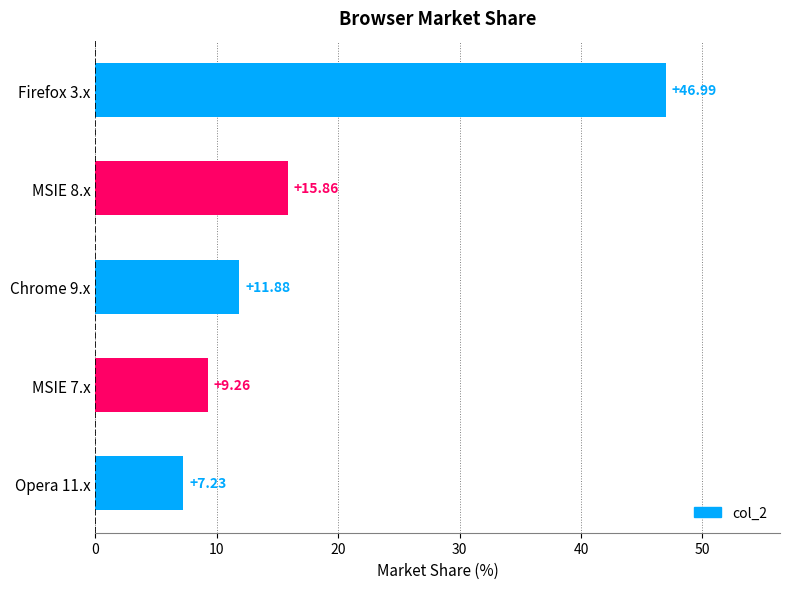

What is the difference between the maximum and minimum values?

39.8